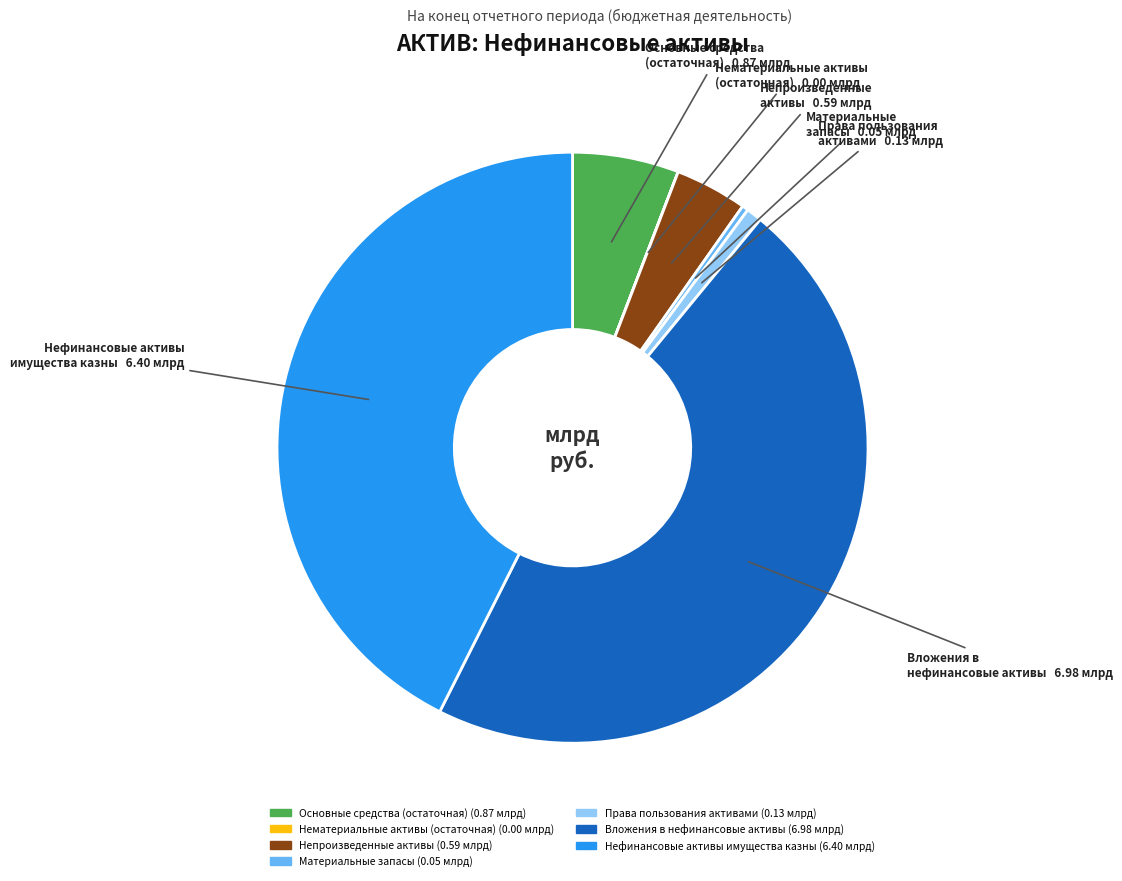

The Вложения в нефинансовые активы slice represents 46% of the pie. True or false?

True